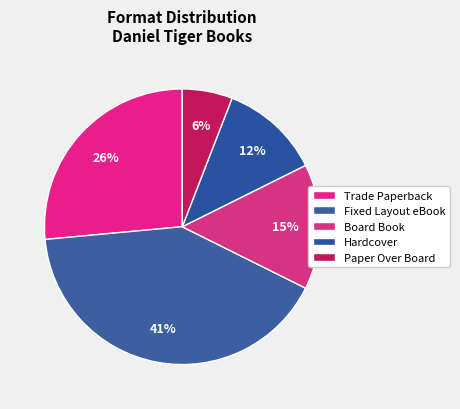

Which has a higher value, Trade Paperback or Board Book?

Trade Paperback